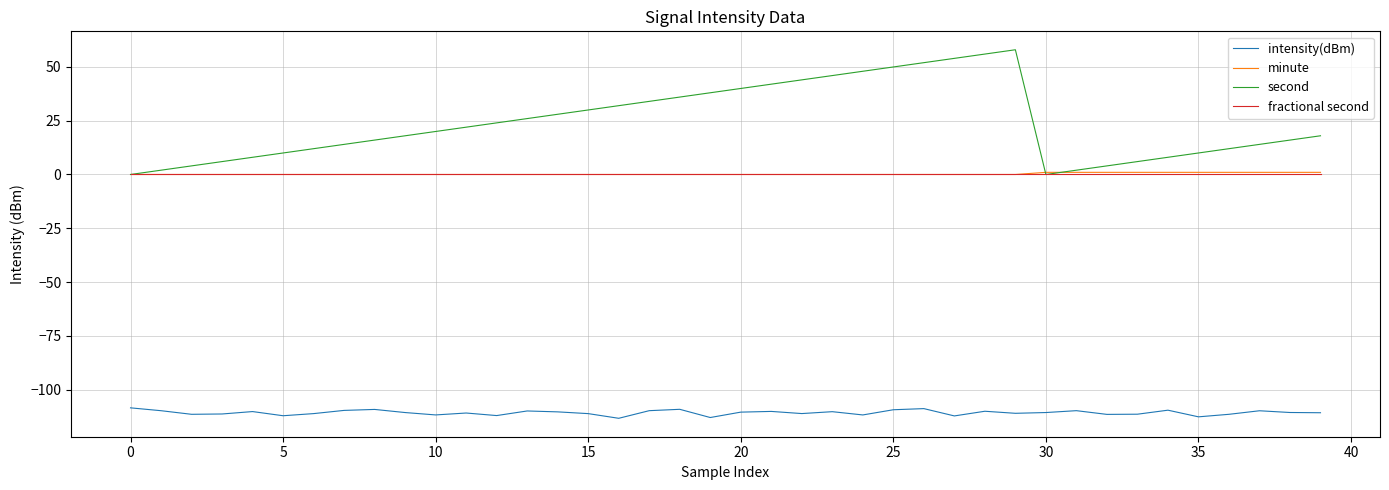

What are all the series names shown in the legend?

intensity(dBm), minute, second, fractional second